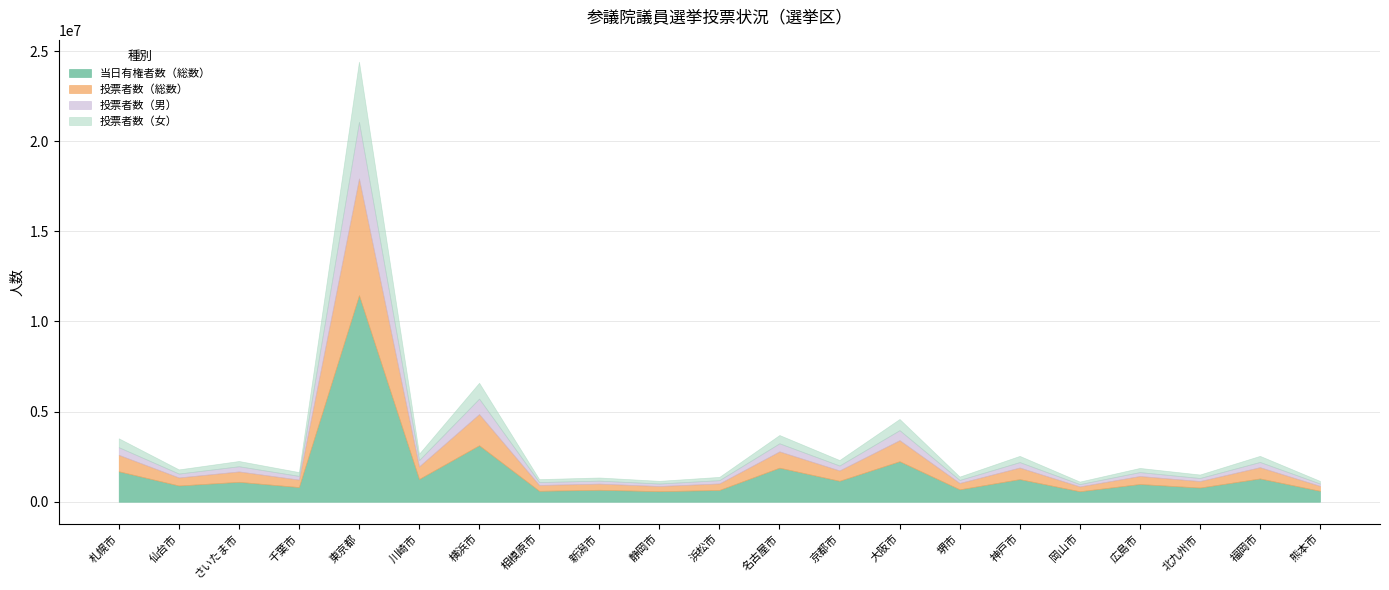

Where is 投票者数（総数） nearest to the value 3373178?

横浜市